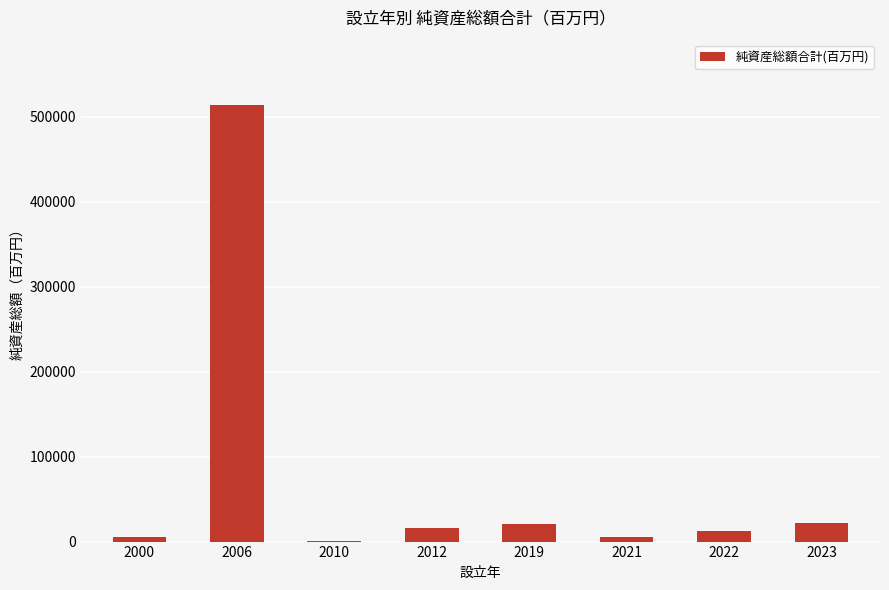

True or false: the data shows 15580 at 2012.

True